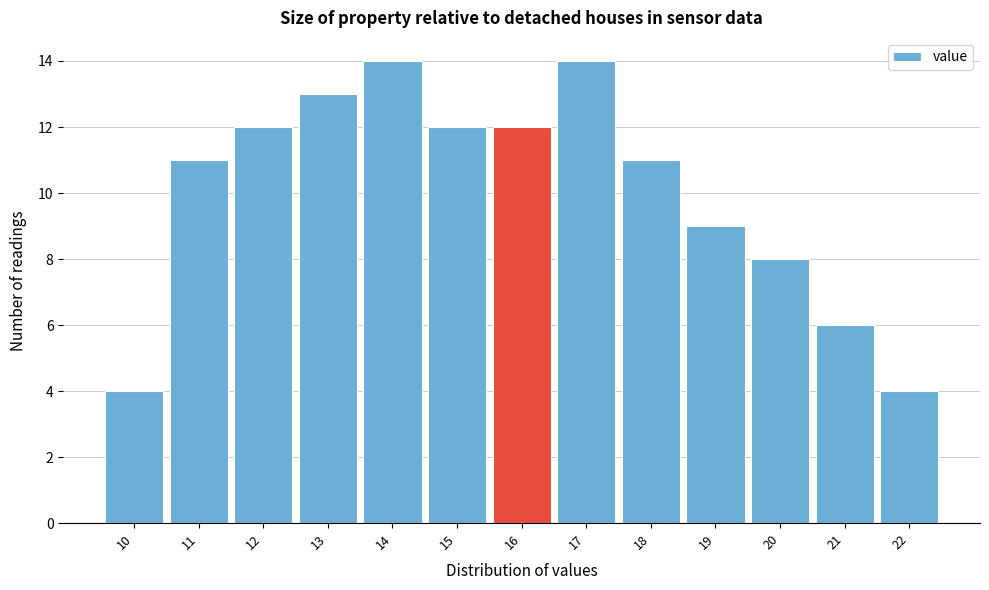

Reading left to right, list all the values displayed in this chart.

10=4	11=11	12=12	13=13	14=14	15=12	16=12	17=14	18=11	19=9	20=8	21=6	22=4